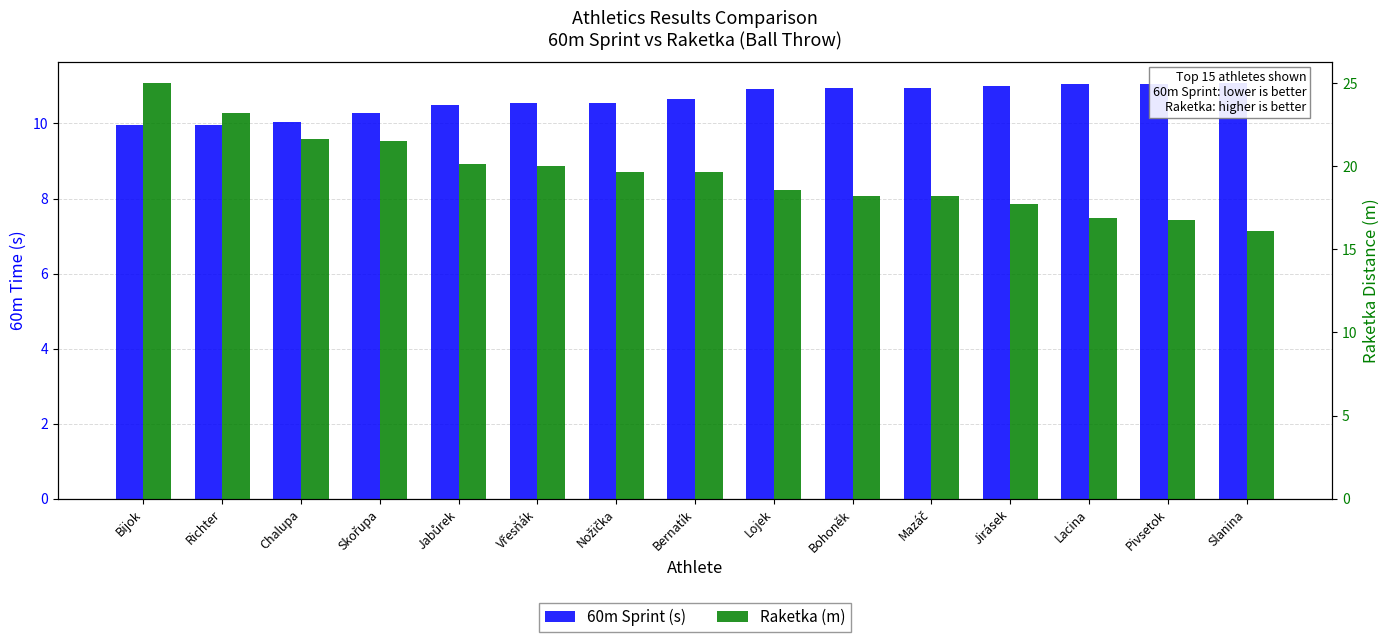

Between Bijok and Pivsetok, which is larger?

Pivsetok